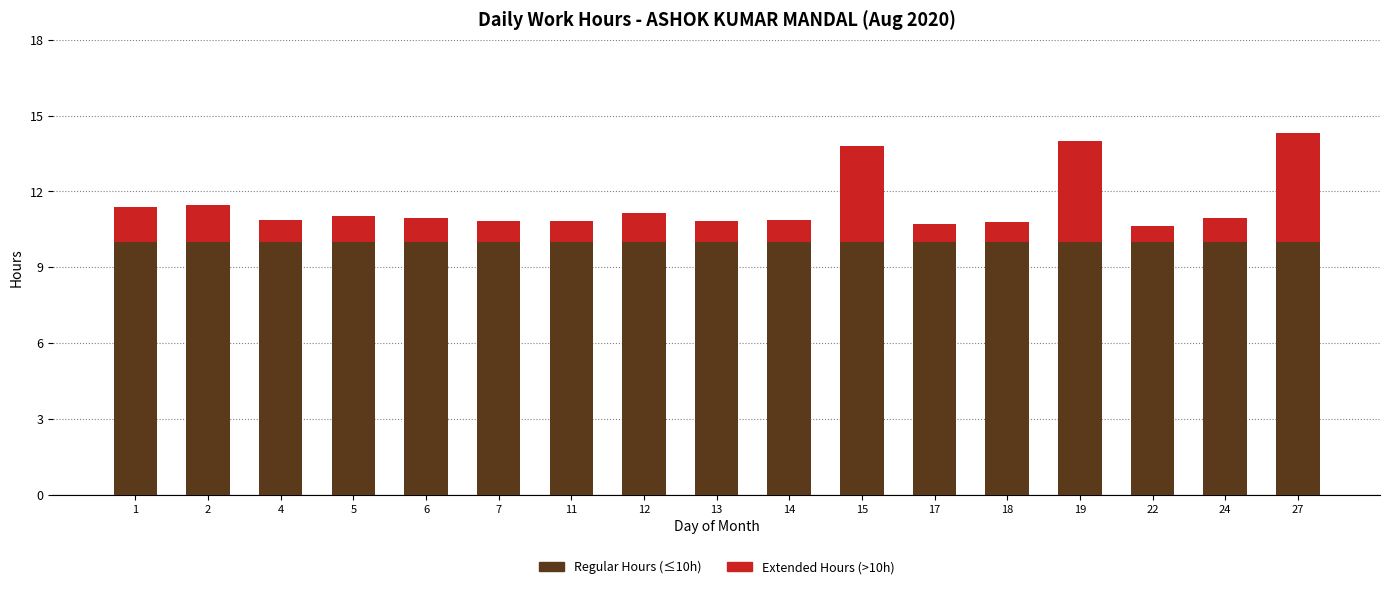

What is the sum of the Regular Hours (≤10h) values at 1 and 24?

20.0